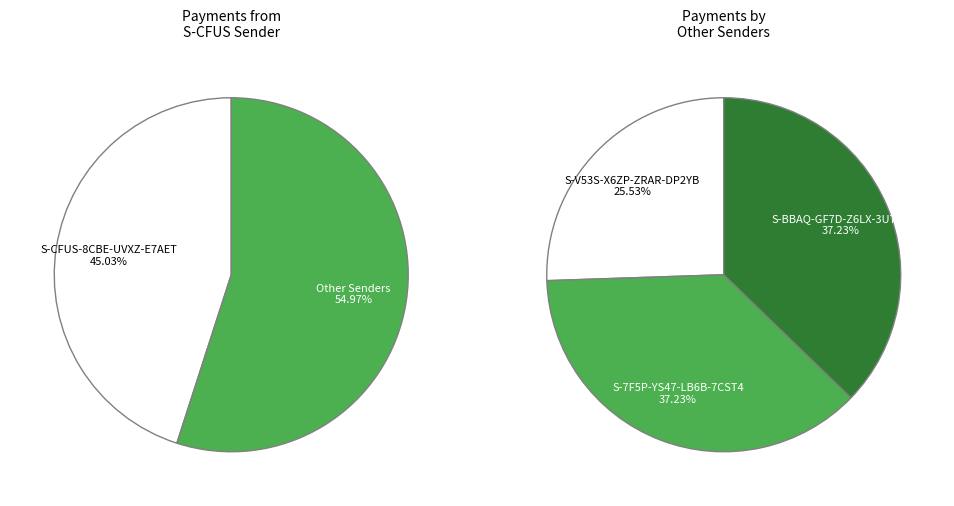

The 9 slice represents 16% of the pie. True or false?

False